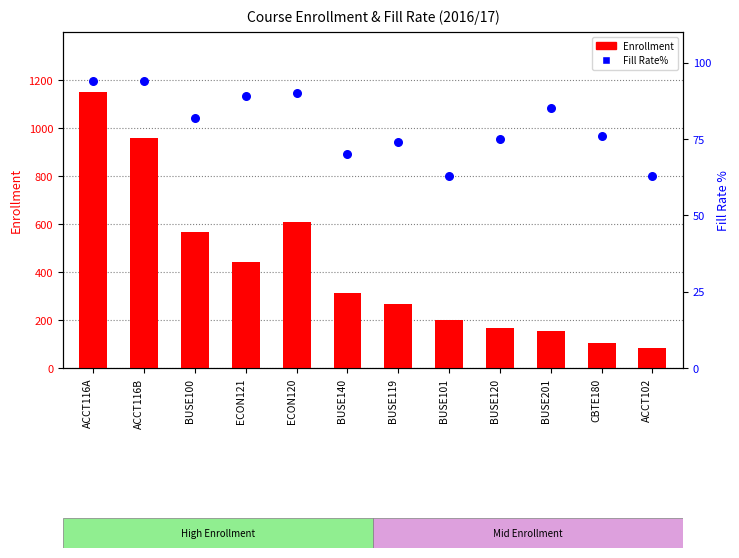

Which series reaches the minimum Y coordinate?

Fill Rate%